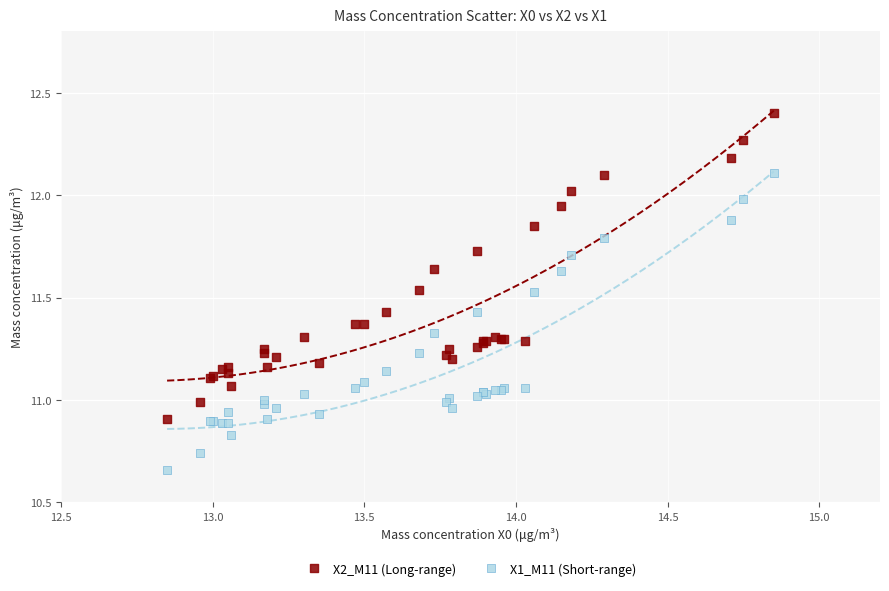

What is the X range (max minus min) for the scatter plot?

2.0